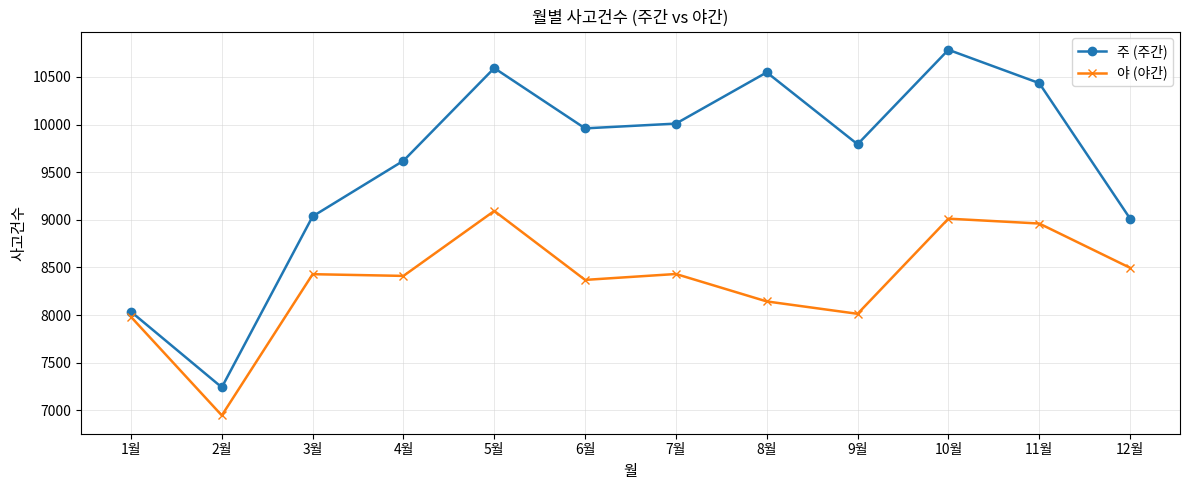

How many lines are shown in the chart?

2